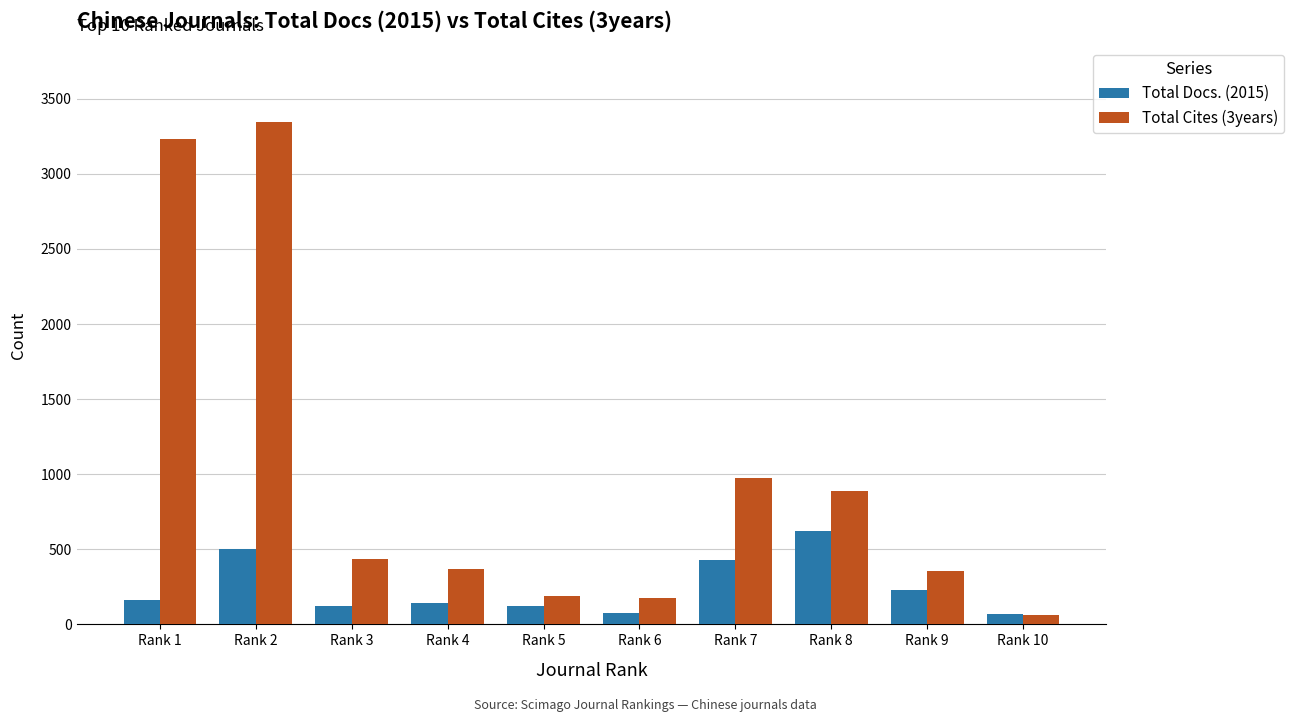

The value of Total Docs. (2015) at Rank 2 is 504. True or false?

True